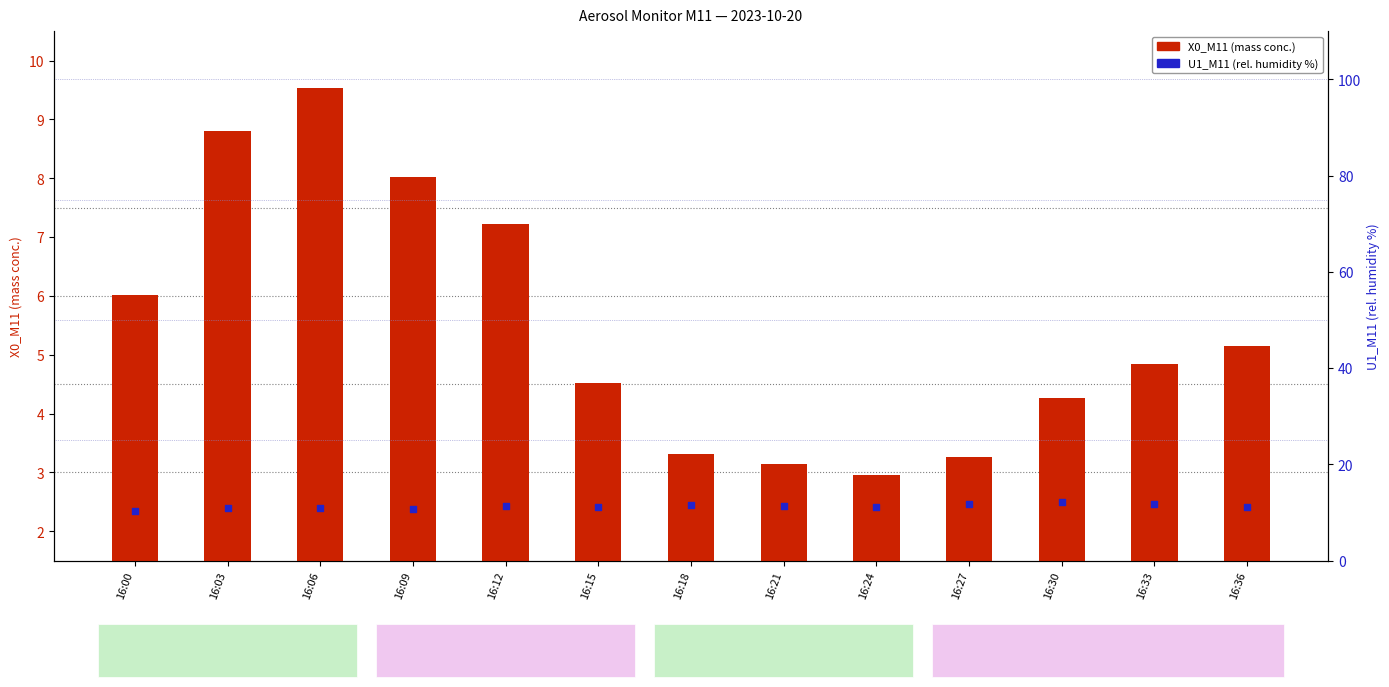

Which series reaches the minimum Y coordinate?

X0_M11 (PM mass conc.)